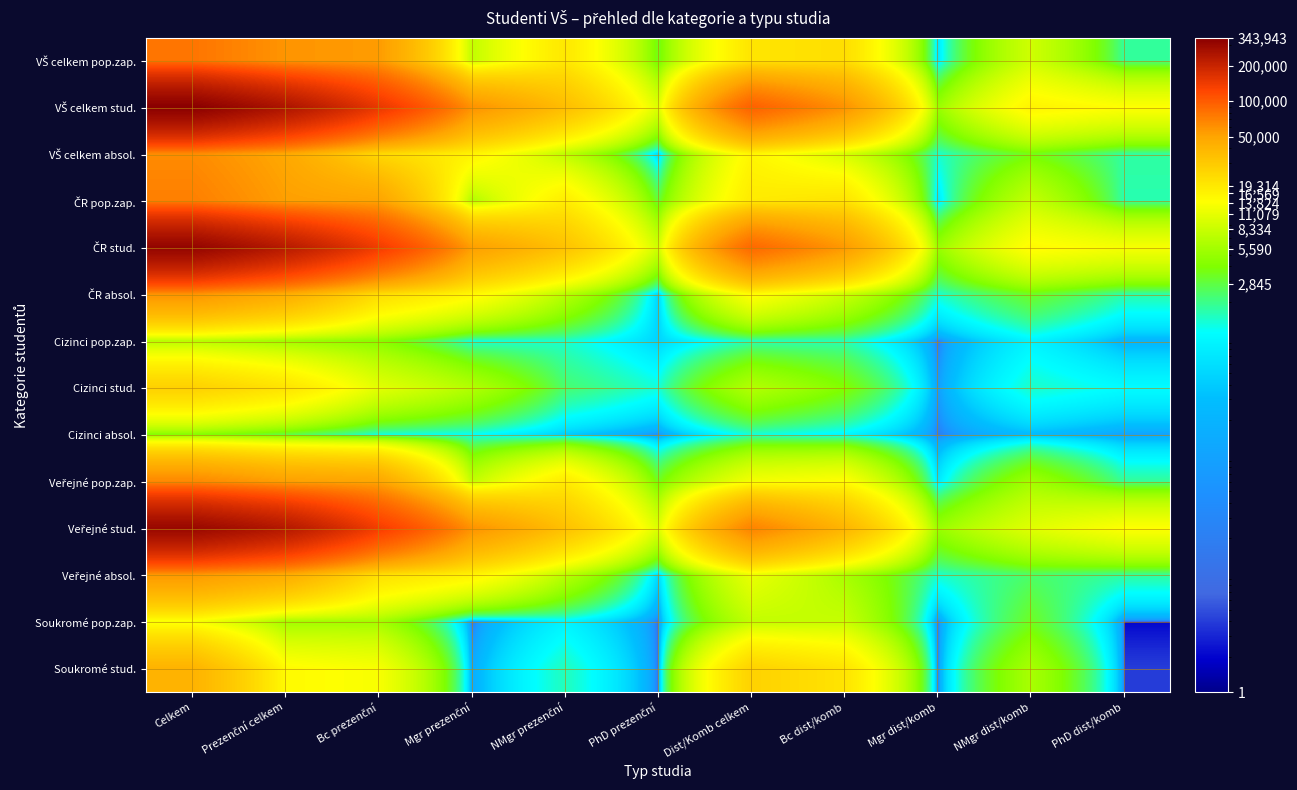

Rank the series by their maximum value, from lowest to highest.

Cizinci absol., Cizinci pop.zap., Soukromé pop.zap., Cizinci stud., Soukromé stud., Veřejné absol., ČR absol., VŠ celkem absol., Veřejné pop.zap., ČR pop.zap., VŠ celkem pop.zap., Veřejné stud., ČR stud., VŠ celkem stud.